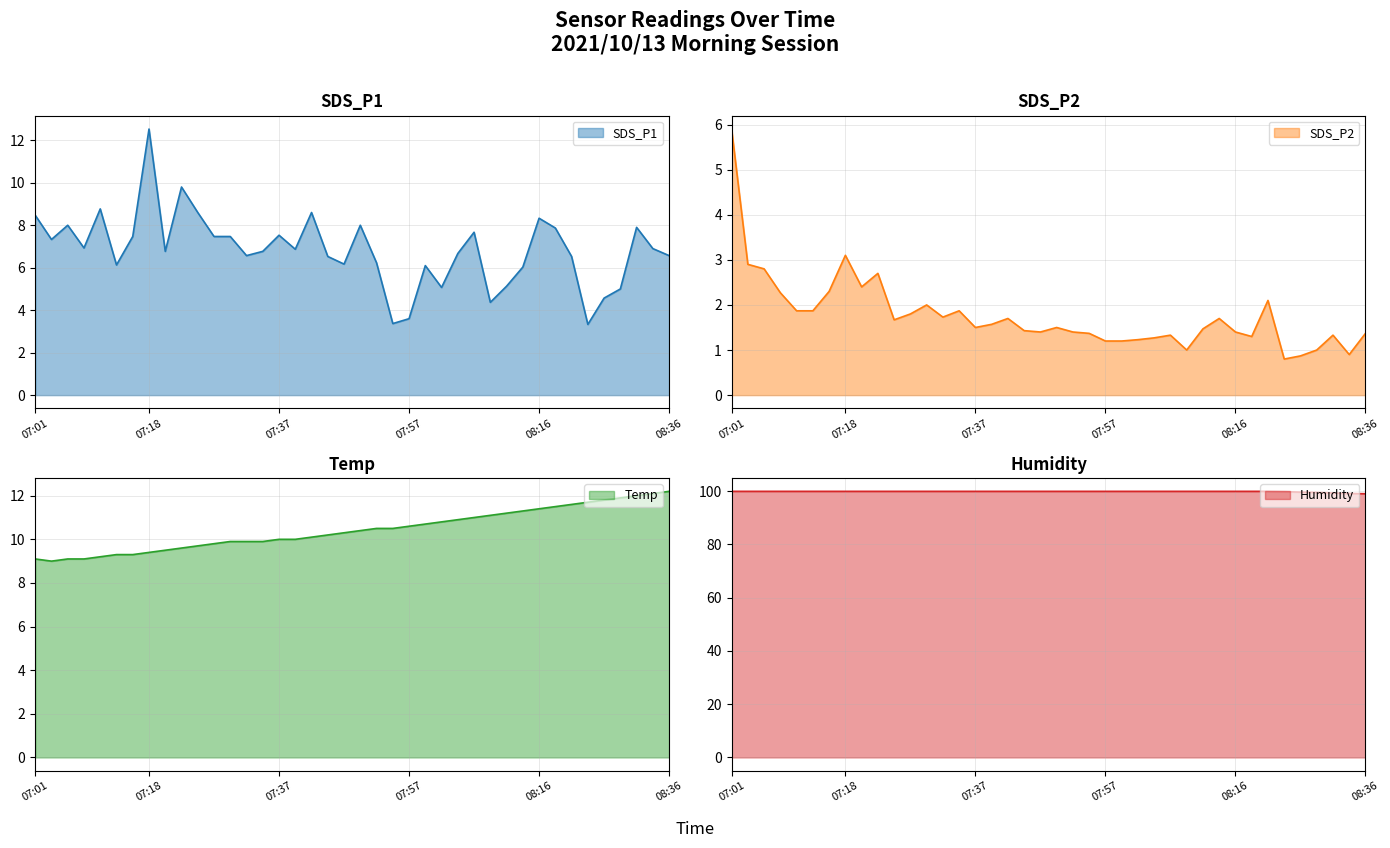

Reading left to right, what are all the values shown in this chart?

SDS_P1: 8.5	7.3	8.0	6.9	8.8	6.1	7.5	12.5	6.8	9.8	8.6	7.5	7.5	6.6	6.8	7.5	6.9	8.6	6.5	6.2	8.0	6.2	3.4	3.6	6.1	5.1	6.7	7.7	4.4	5.1	6.0	8.3	7.9	6.5	3.3	4.6	5.0	7.9	6.9	6.6
SDS_P2: 5.9	2.9	2.8	2.3	1.9	1.9	2.3	3.1	2.4	2.7	1.7	1.8	2.0	1.7	1.9	1.5	1.6	1.7	1.4	1.4	1.5	1.4	1.4	1.2	1.2	1.2	1.3	1.3	1.0	1.5	1.7	1.4	1.3	2.1	0.8	0.9	1.0	1.3	0.9	1.4
Temp: 9.1	9.0	9.1	9.1	9.2	9.3	9.3	9.4	9.5	9.6	9.7	9.8	9.9	9.9	9.9	10.0	10.0	10.1	10.2	10.3	10.4	10.5	10.5	10.6	10.7	10.8	10.9	11.0	11.1	11.2	11.3	11.4	11.5	11.6	11.7	11.8	11.9	12.0	12.1	12.2
Humidity: 99.9	99.9	99.9	99.9	99.9	99.9	99.9	99.9	99.9	99.9	99.9	99.9	99.9	99.9	99.9	99.9	99.9	99.9	99.9	99.9	99.9	99.9	99.9	99.9	99.9	99.9	99.9	99.9	99.9	99.9	99.9	99.9	99.9	99.9	99.8	99.6	99.5	99.3	99.1	99.0